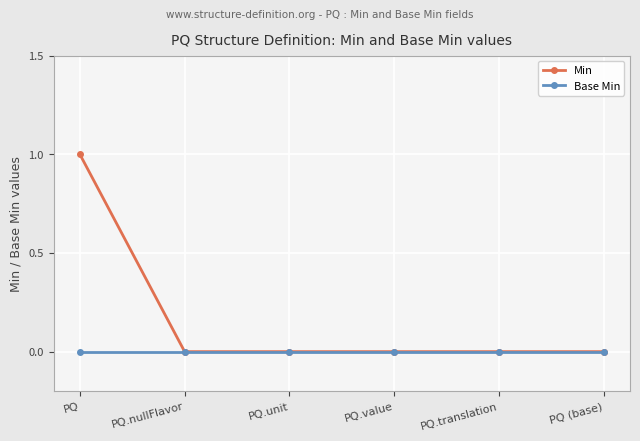

Does the chart display data point markers on the line(s)?

Yes